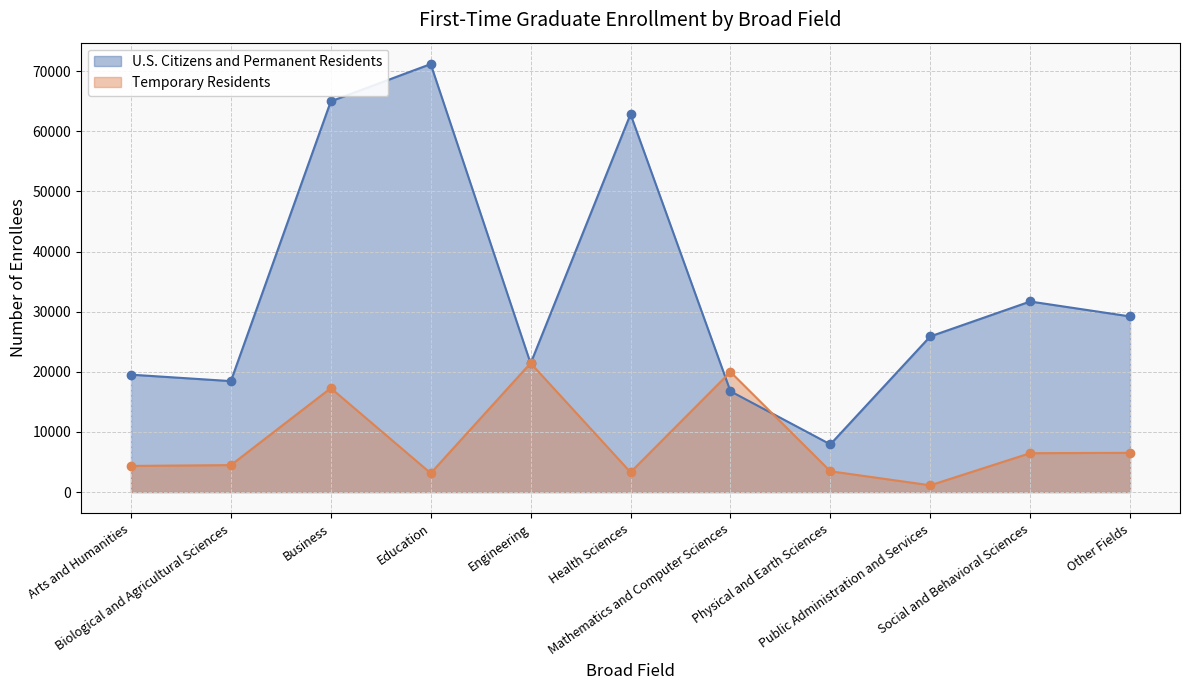

True or false: Temporary Residents has more than 1 interior local peaks.

True